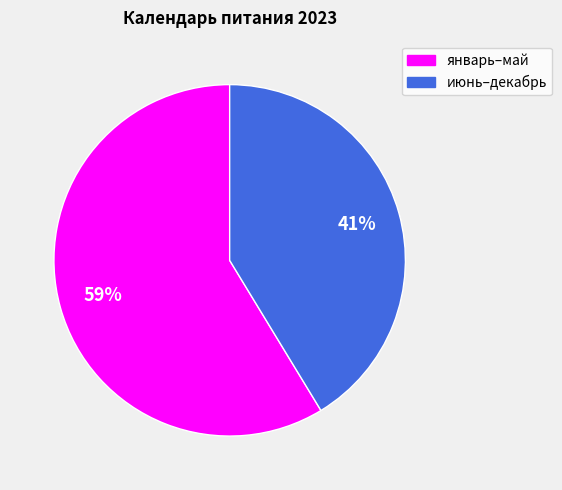

How many slices are in this pie chart?

2